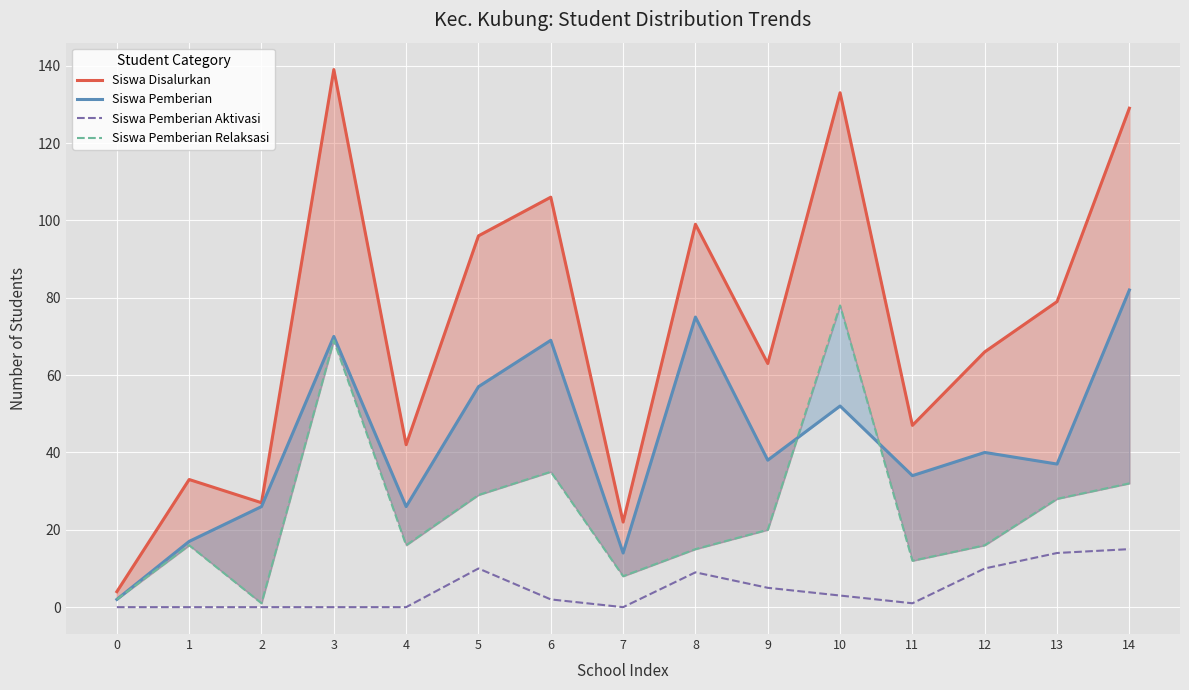

True or false: Siswa Pemberian has a value of 31 at 5.

False